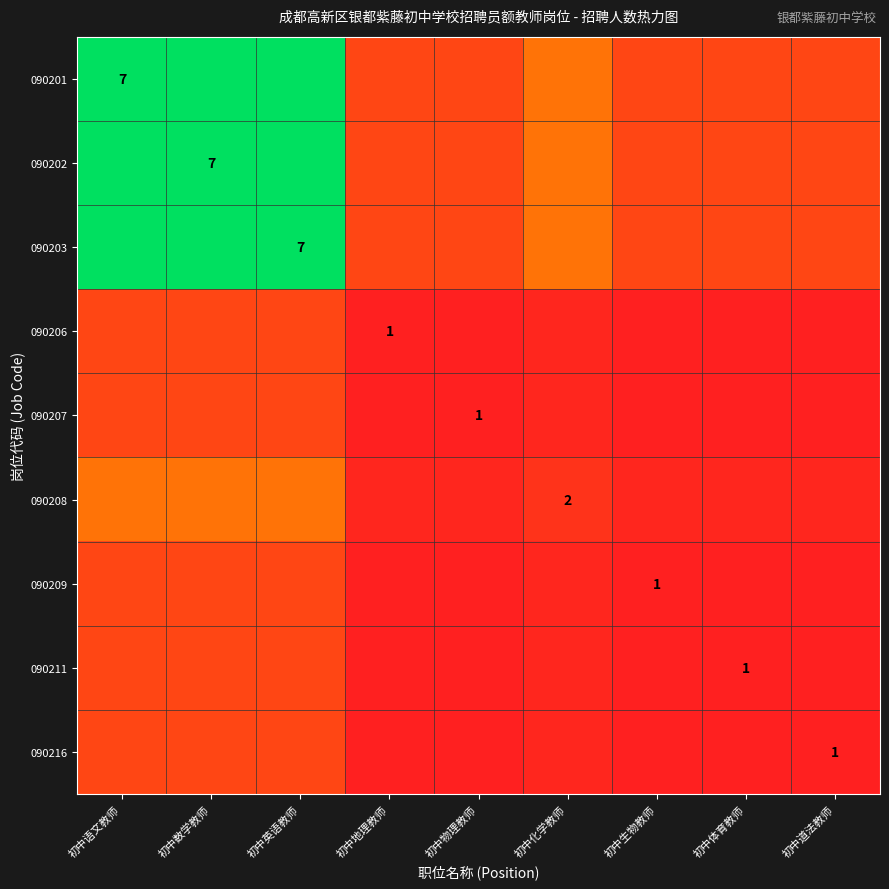

True or false: 090207 has a value of 1 at 初中物理教师.

True